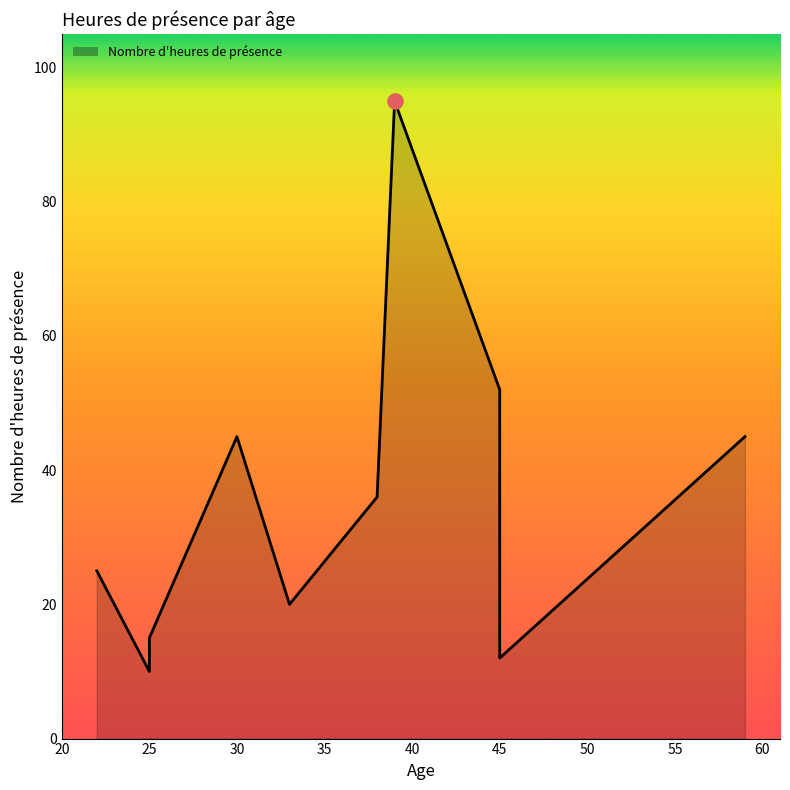

What is the change in value from 25 to 45?

-3